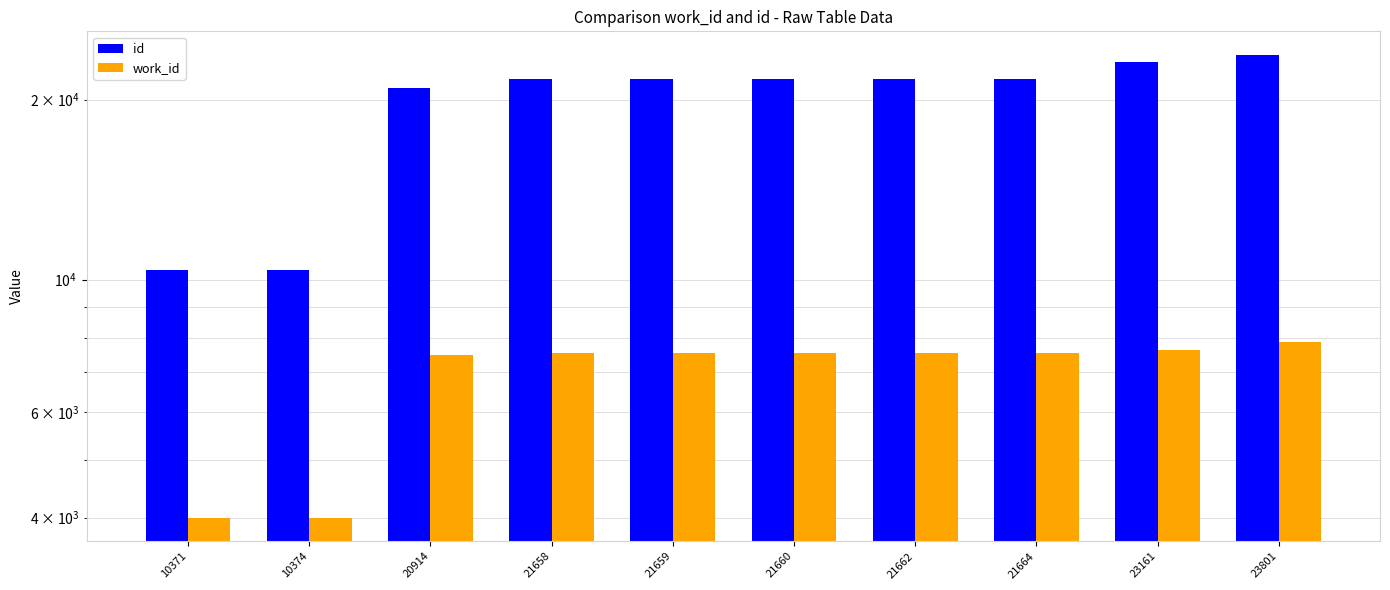

The work_id series shows 11298 at 20914. True or false?

False